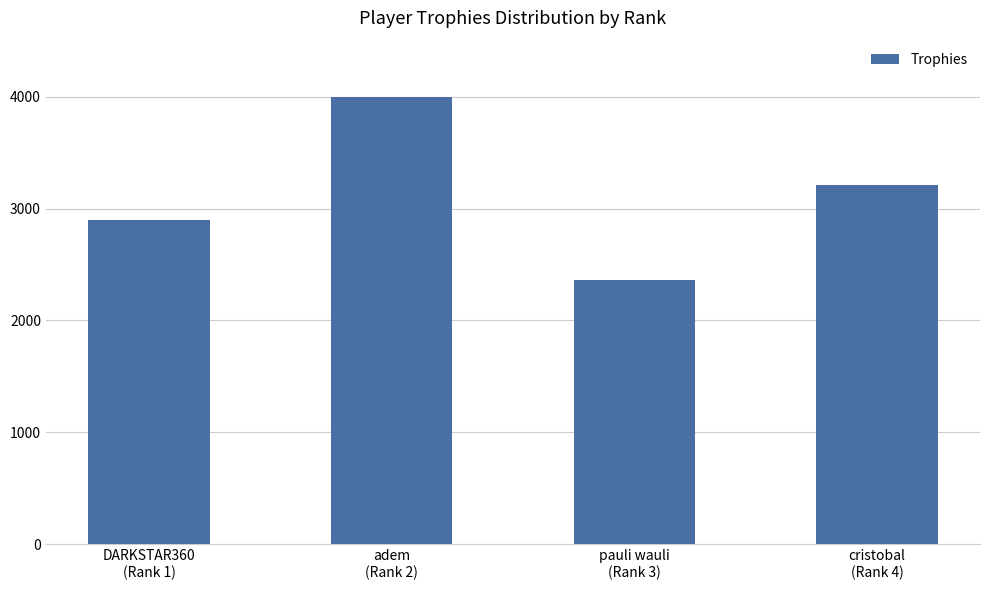

Reading left to right, transcribe all the data shown in this chart.

2897	4001	2360	3208